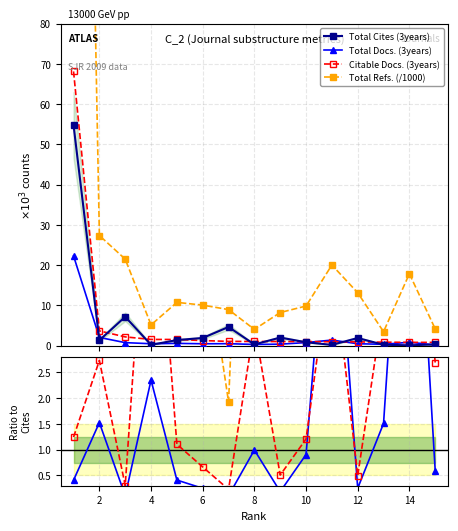

How many data points in Total Refs. are above 10?

8